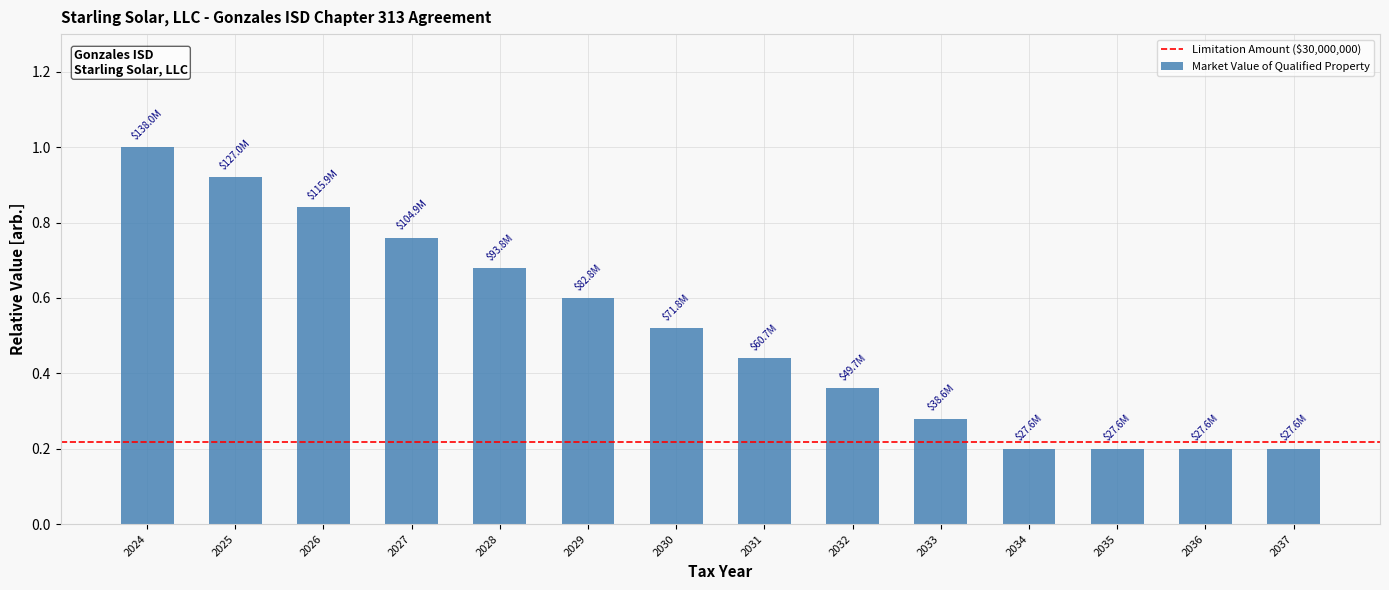

The chart shows a value of 0.2 at 2035. True or false?

True